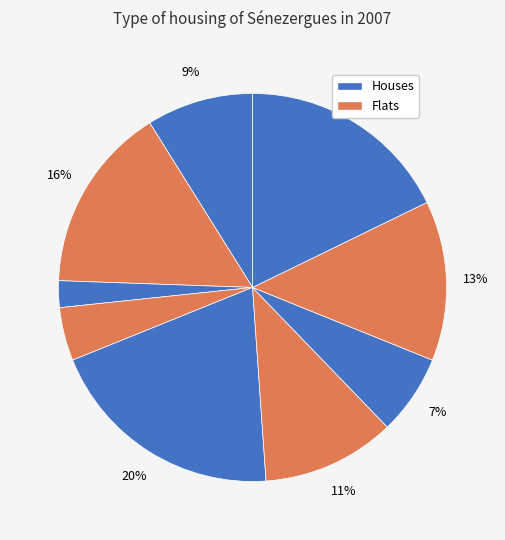

Count the number of slices in the pie.

9